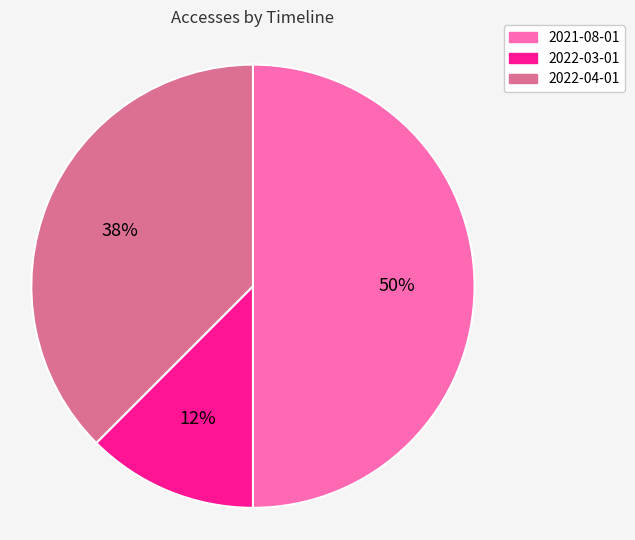

Between 2022-03-01 and 2022-04-01, which is larger?

2022-04-01